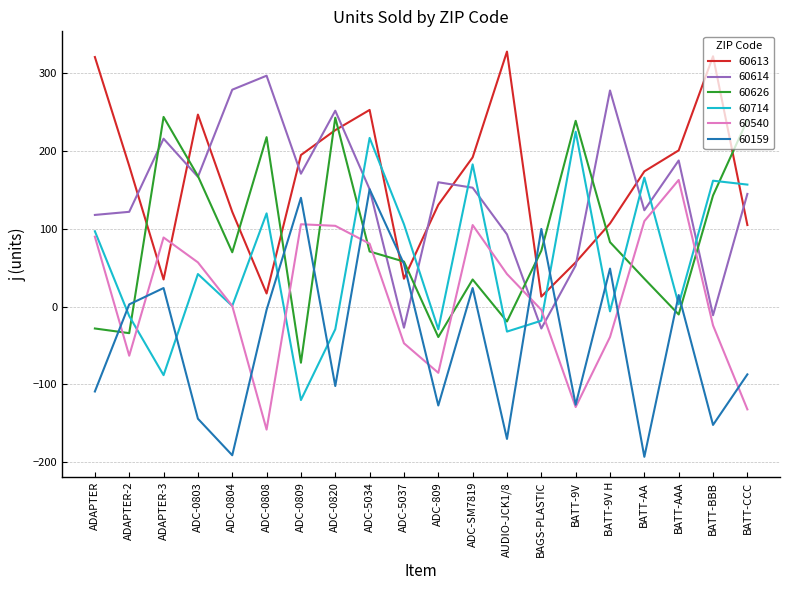

At which category is the sum across all series the highest?

ADC-5034